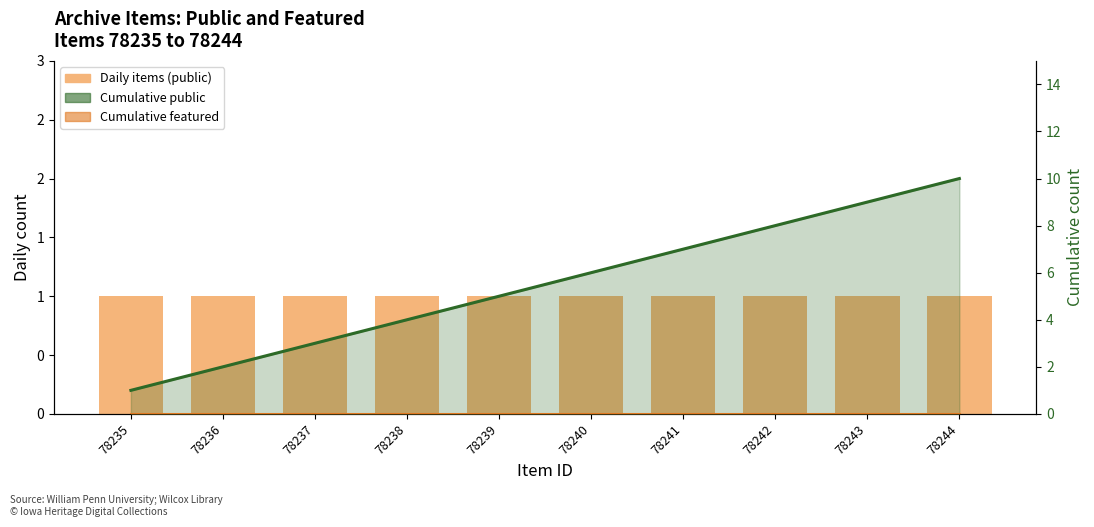

What is the maximum value shown in the chart?

10